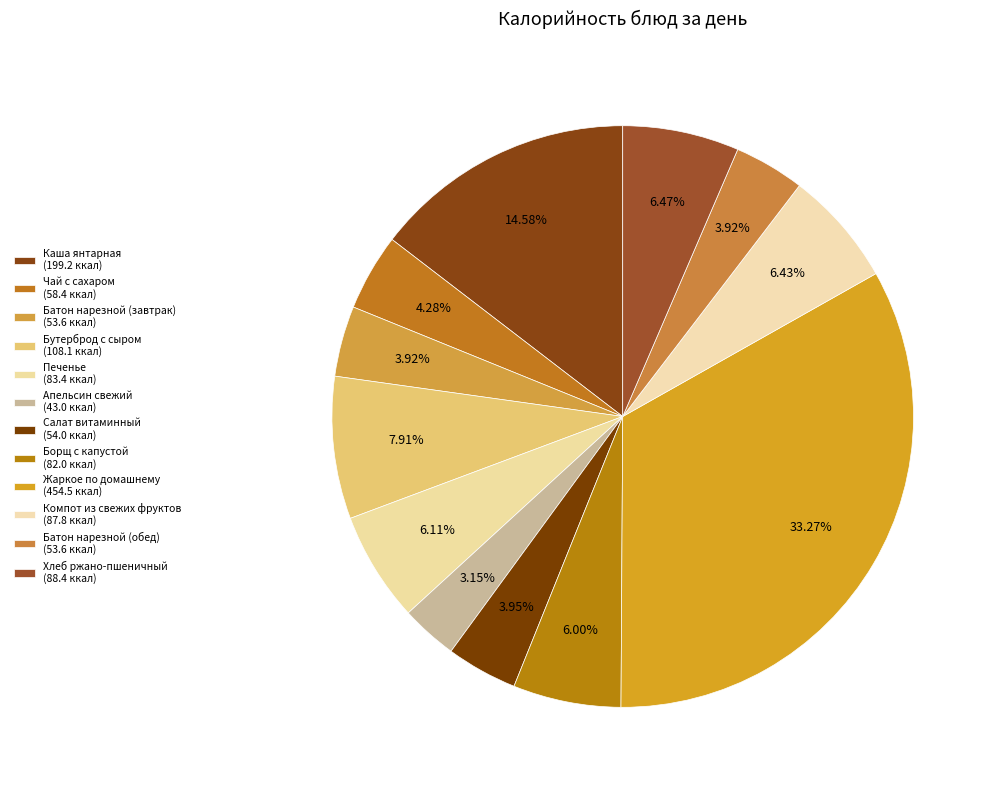

To the nearest percent, what is the average slice percentage?

8%